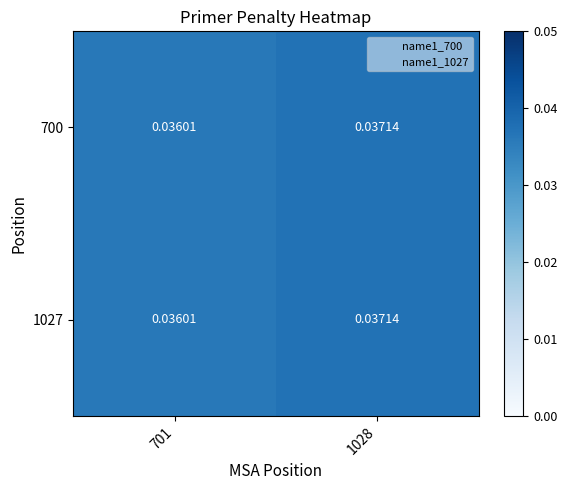

Is the value of 1027 at 1028 greater than the value of 700 at 701?

Yes